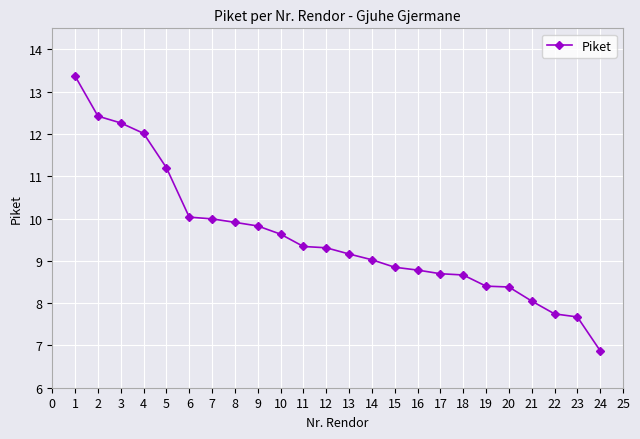

What value does the data have at 18?

8.7